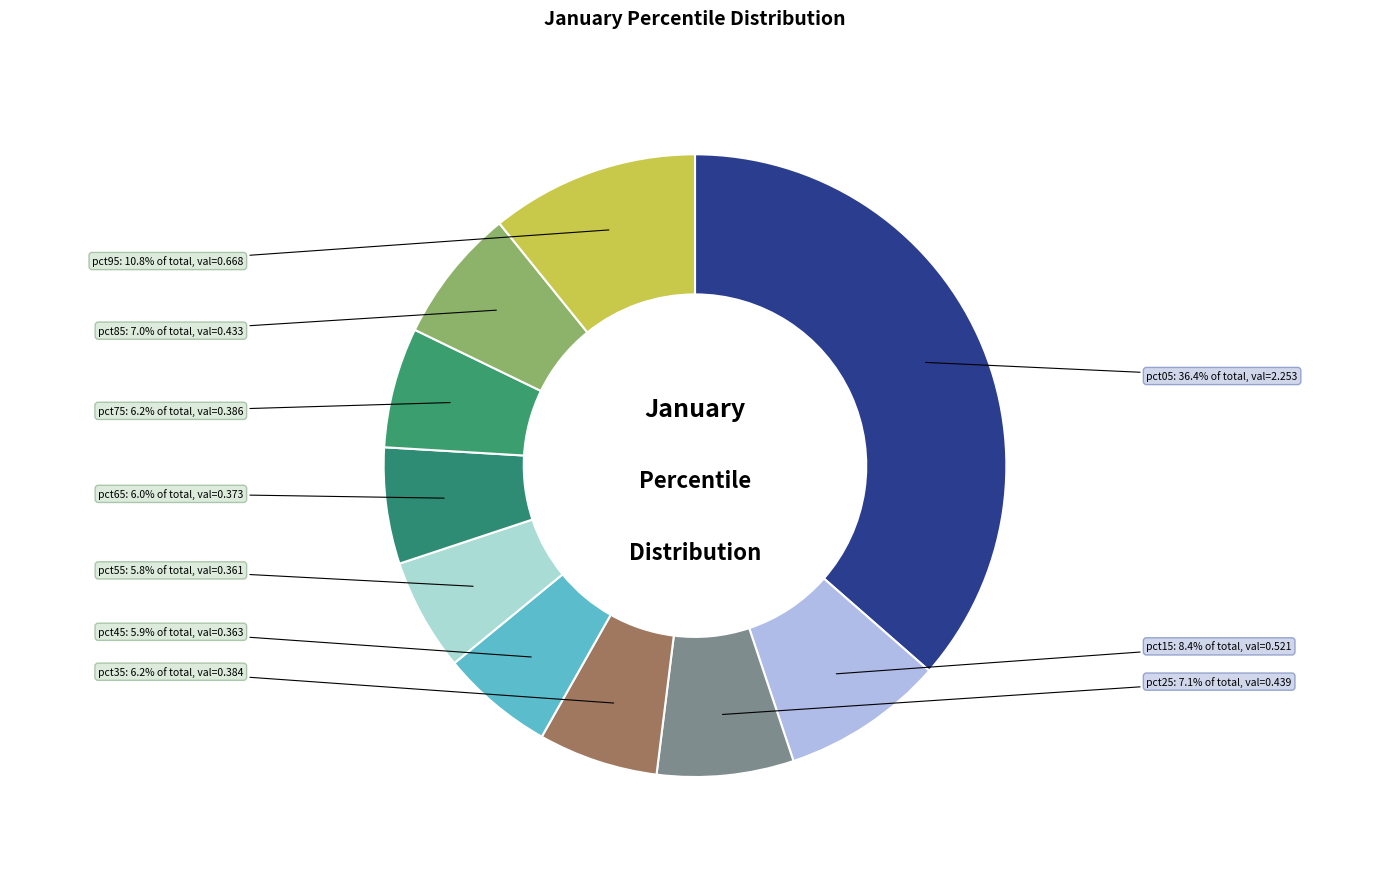

Which category has the biggest portion of the pie?

pct05